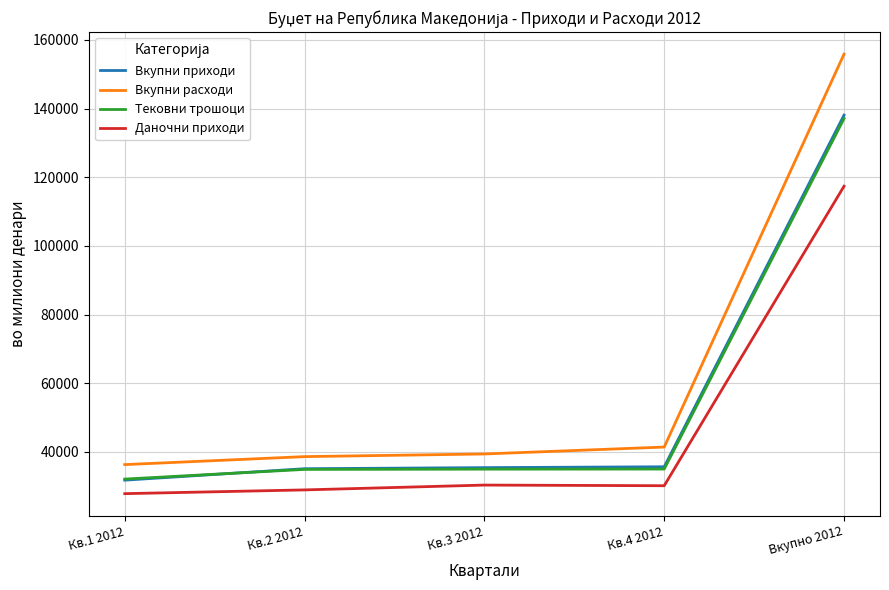

What is the approximate value of Вкупни расходи at Кв.2 2012?

38650